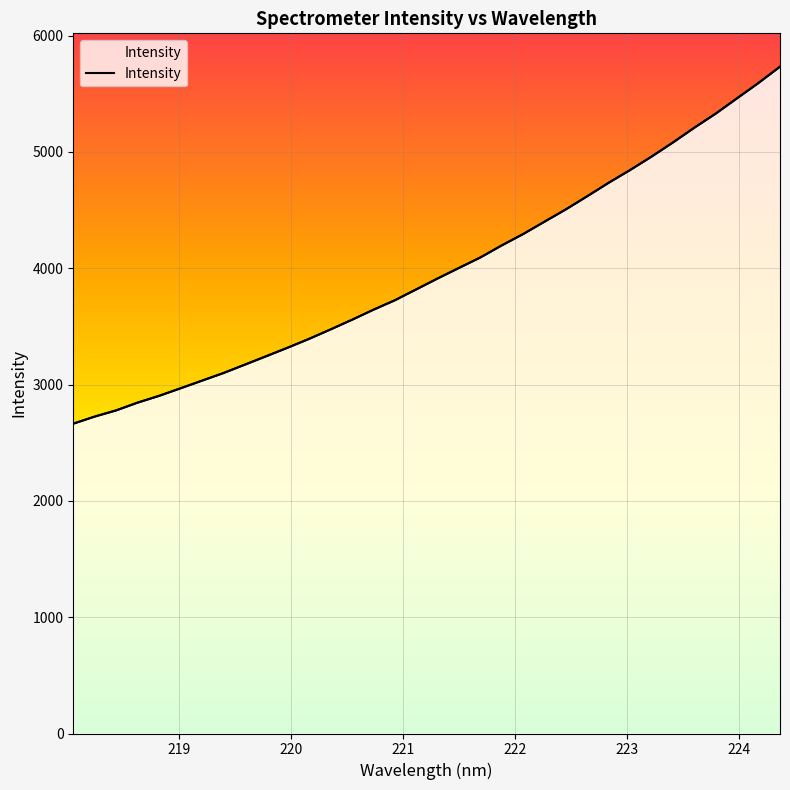

What is the difference between the maximum and minimum values?

3069.4